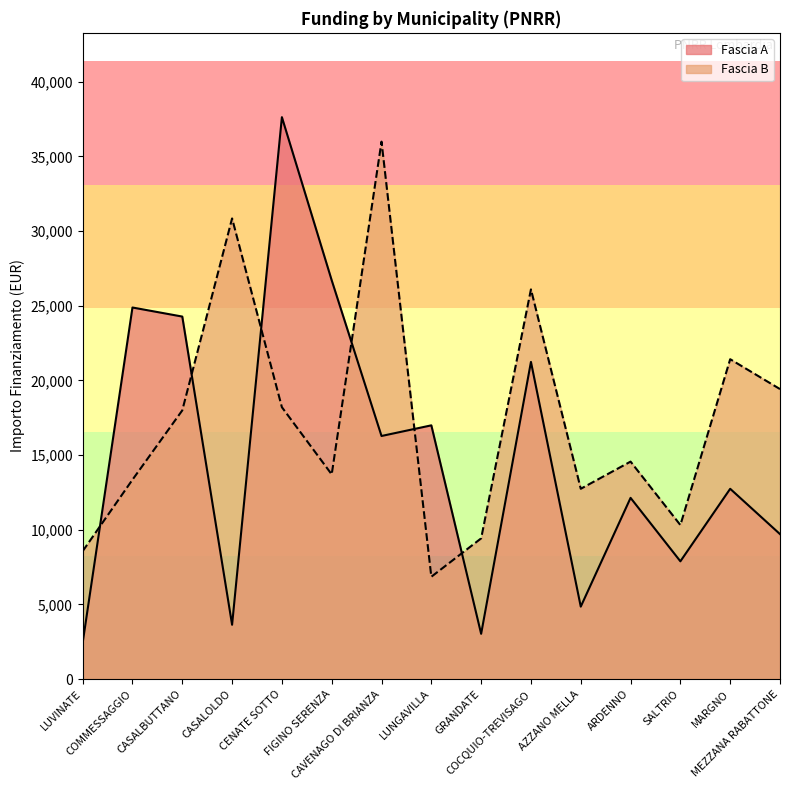

Read the Fascia B value at GRANDATE, to the nearest 100.

9400